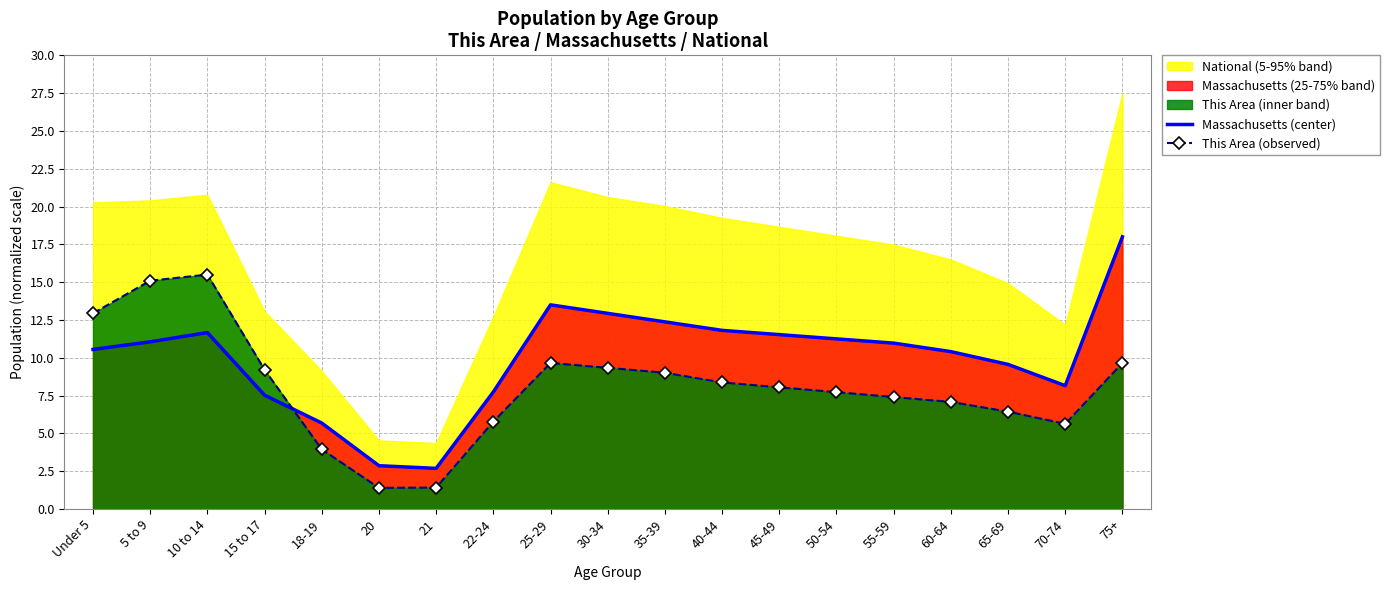

Which series ends up on top after the final intersection of Massachusetts (center) and This Area (observed)?

Massachusetts (center)